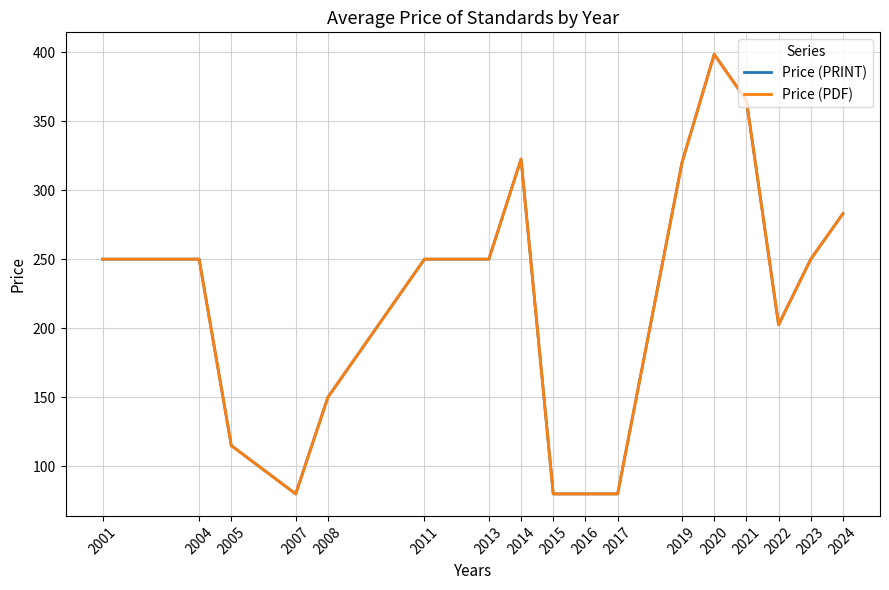

Does the chart have visible grid lines?

Yes